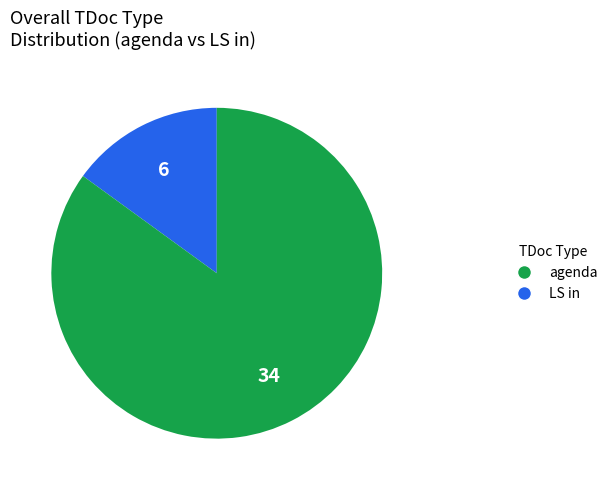

Is there a majority slice in this chart?

Yes